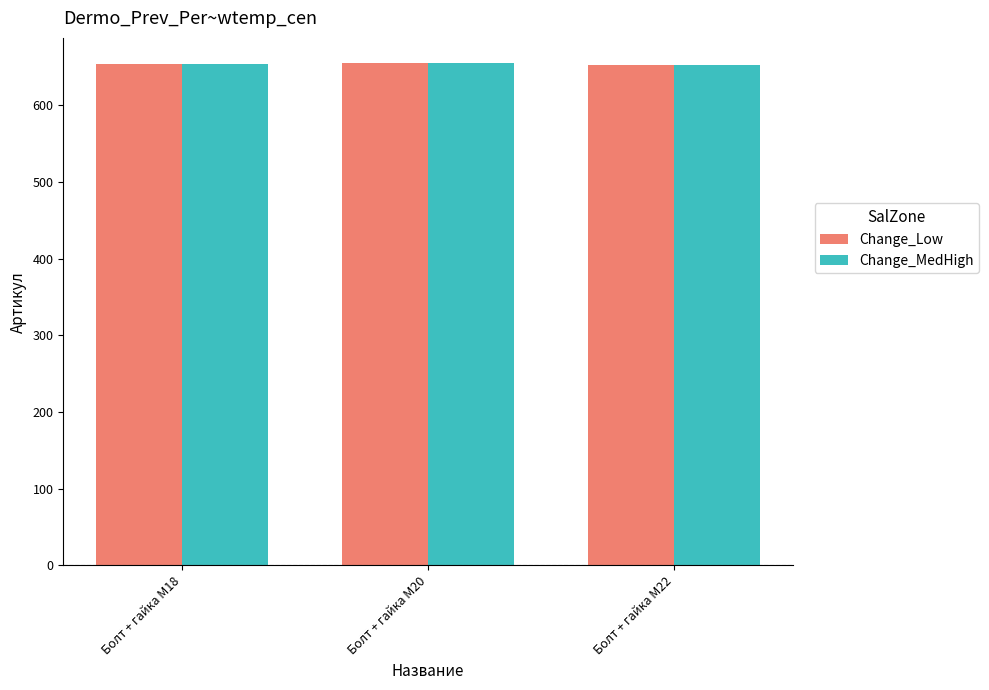

How many groups of bars are there?

3